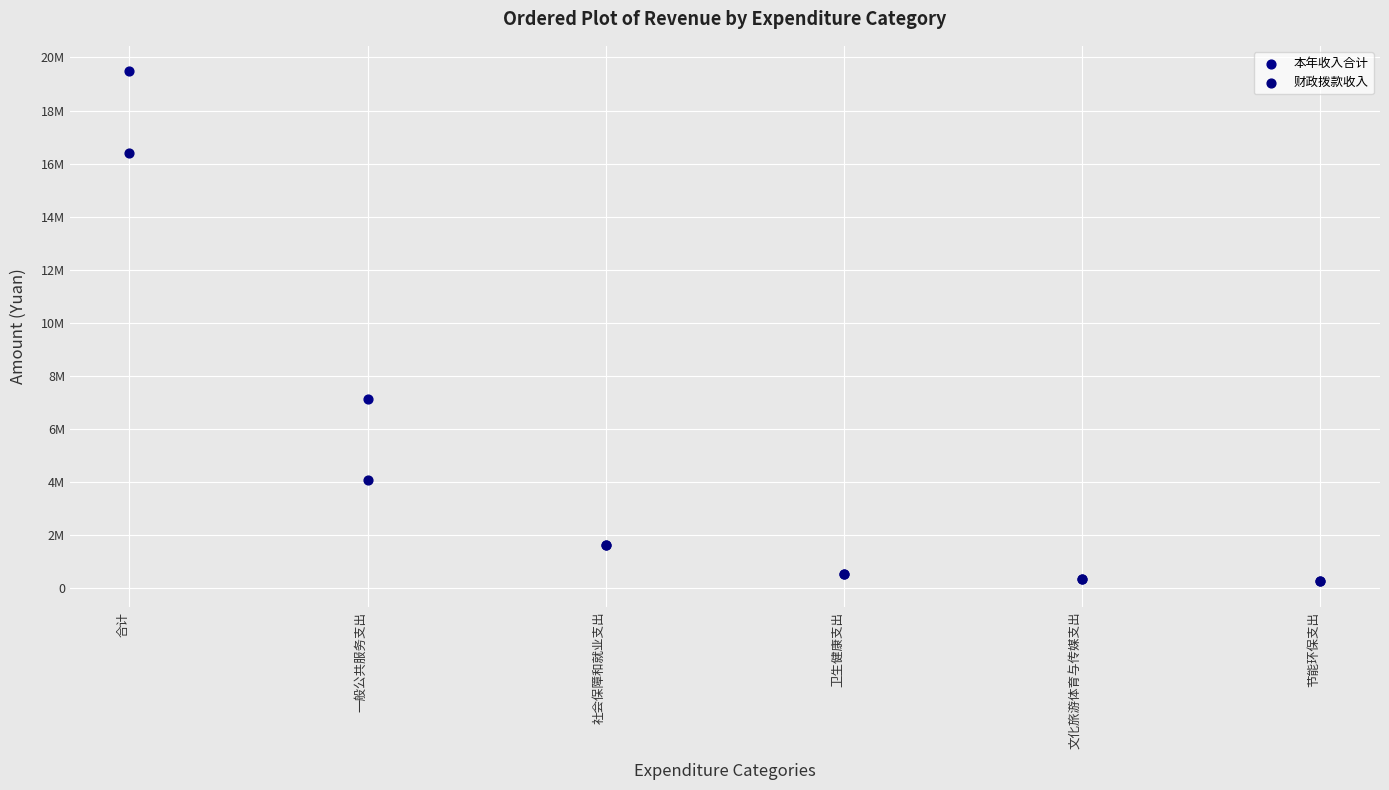

Which series contains the highest Y value?

本年收入合计